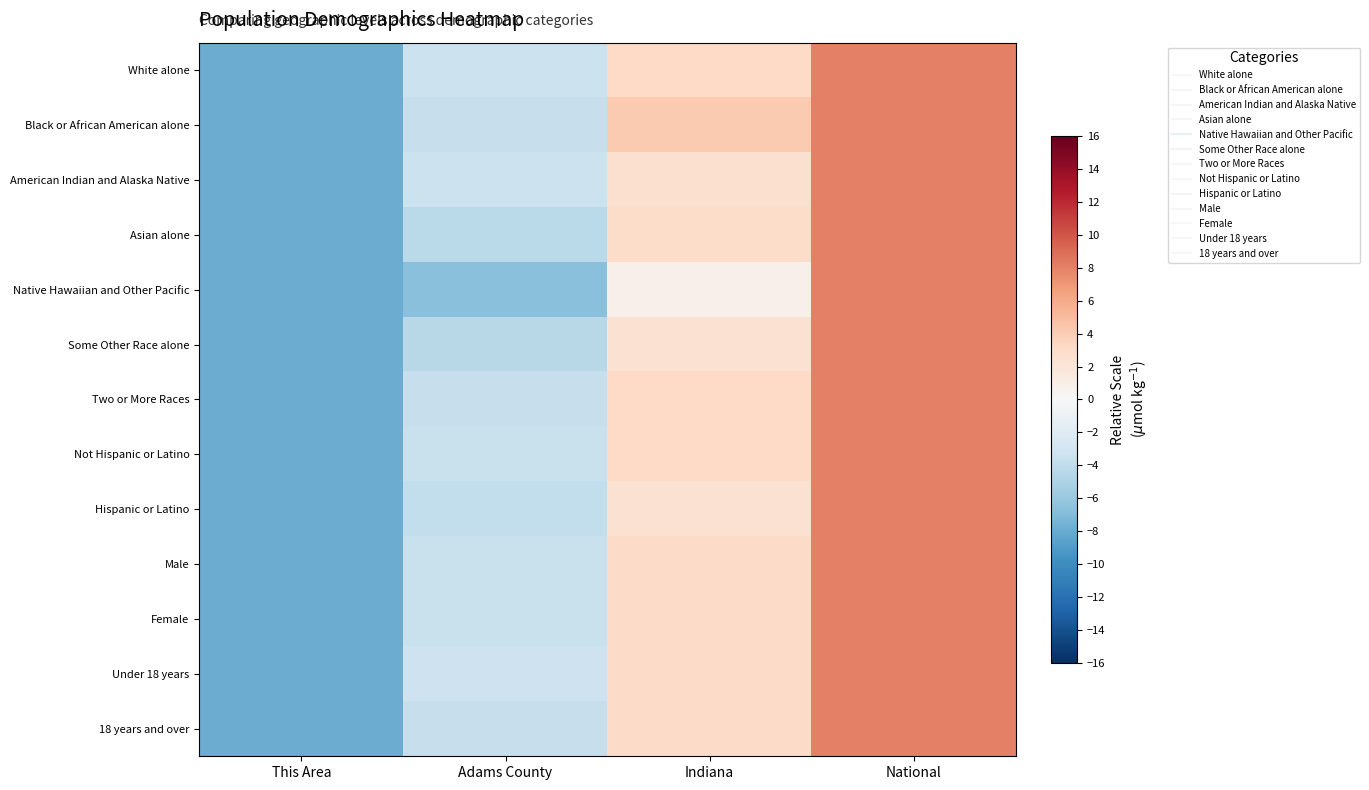

At Indiana, list the series in order from largest to smallest.

Black or African American alone, Not Hispanic or Latino, White alone, Two or More Races, Under 18 years, Female, Male, 18 years and over, Asian alone, American Indian and Alaska Native, Some Other Race alone, Hispanic or Latino, Native Hawaiian and Other Pacific